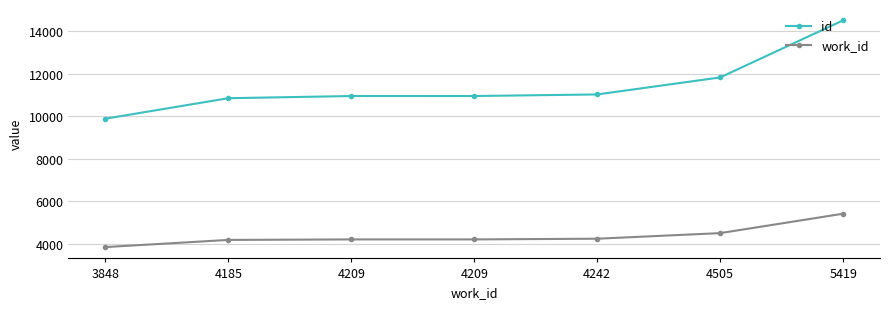

How many lines are shown in the chart?

2